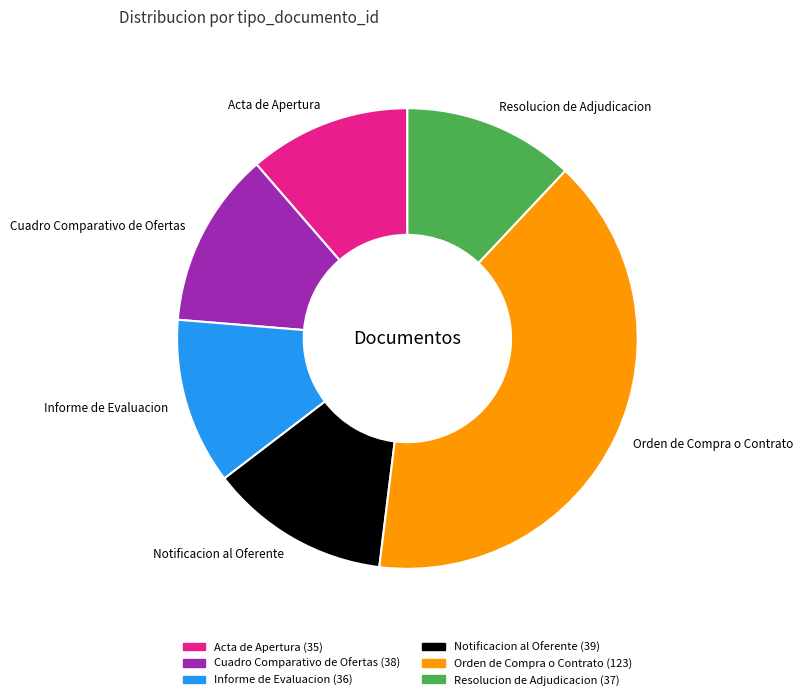

Is the sum of Resolucion de Adjudicacion and Acta de Apertura greater than half?

No